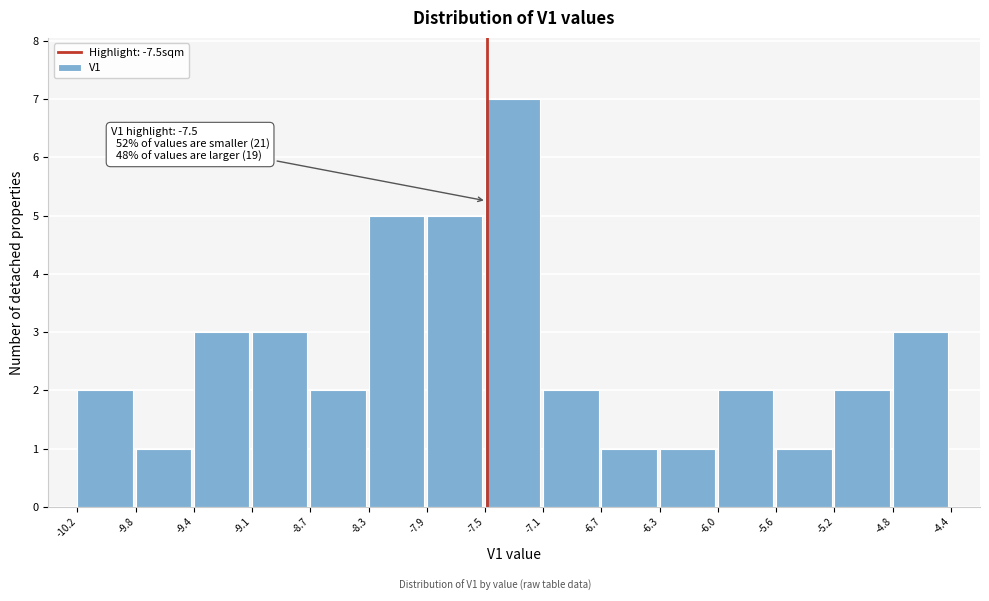

Which range on the x-axis has the tallest bar?

-7.5 to -7.1